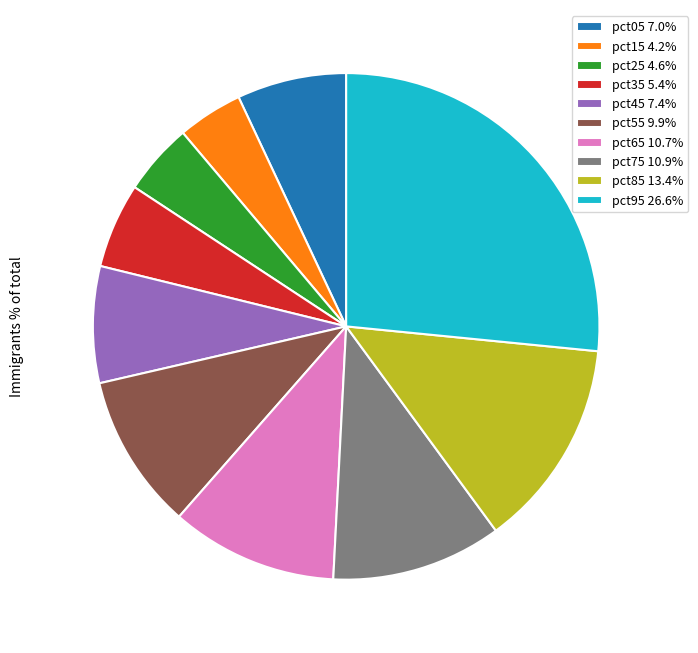

What portion of the pie excludes pct85?

86.6%